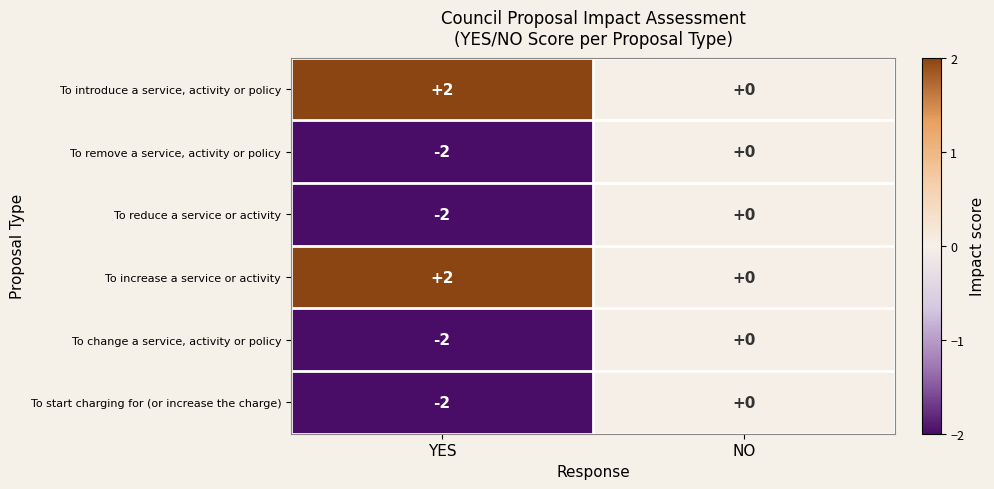

What is the minimum value shown in the chart?

-2